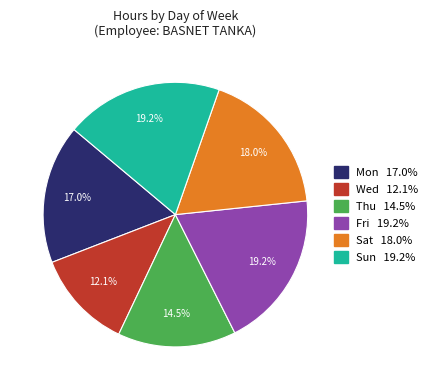

Is there a majority slice in this chart?

No